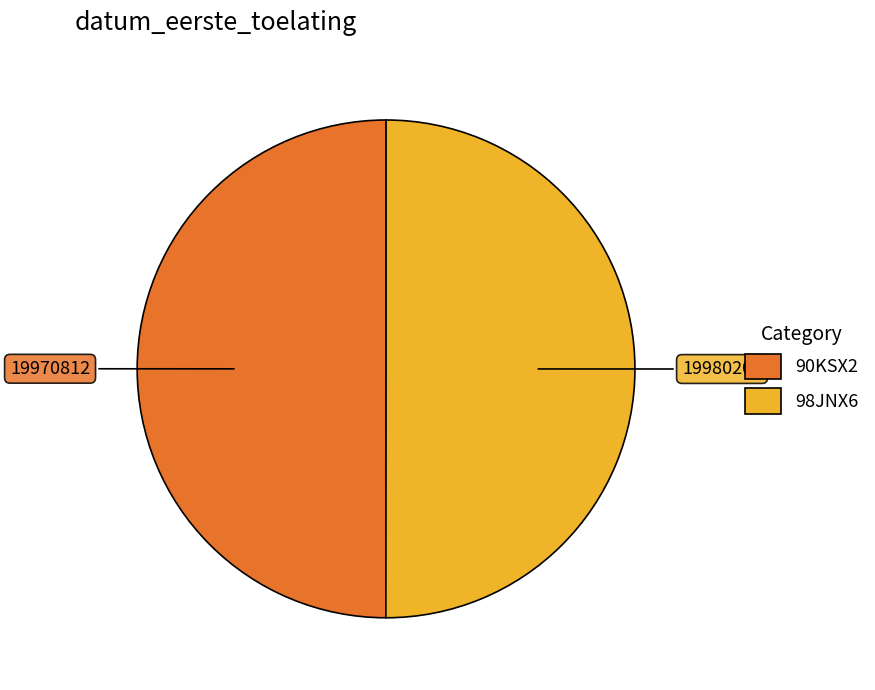

How many segments does this pie chart have?

2